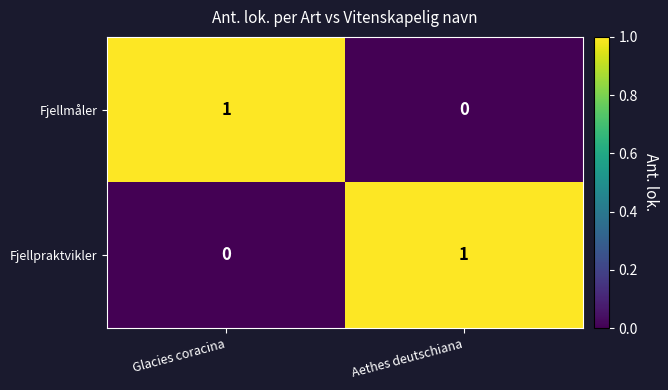

What is the total value across all series at Glacies coracina?

1